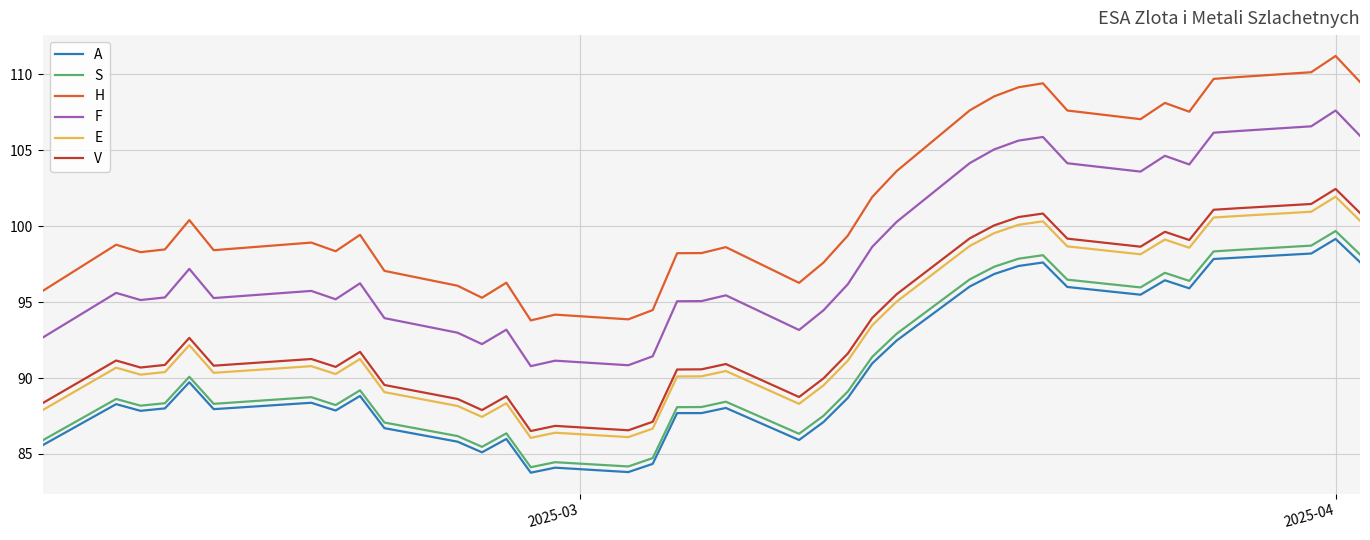

Which series has the widest spread of values?

H